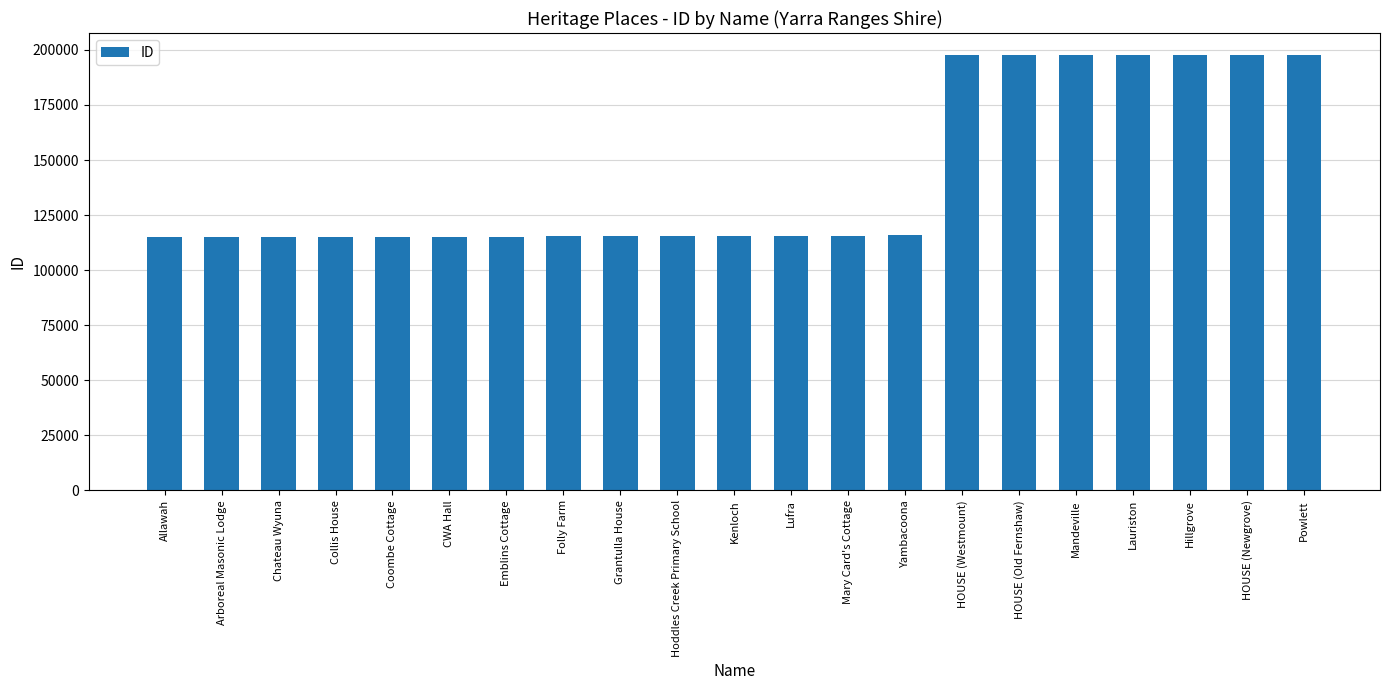

How many distinct data groups are displayed?

1